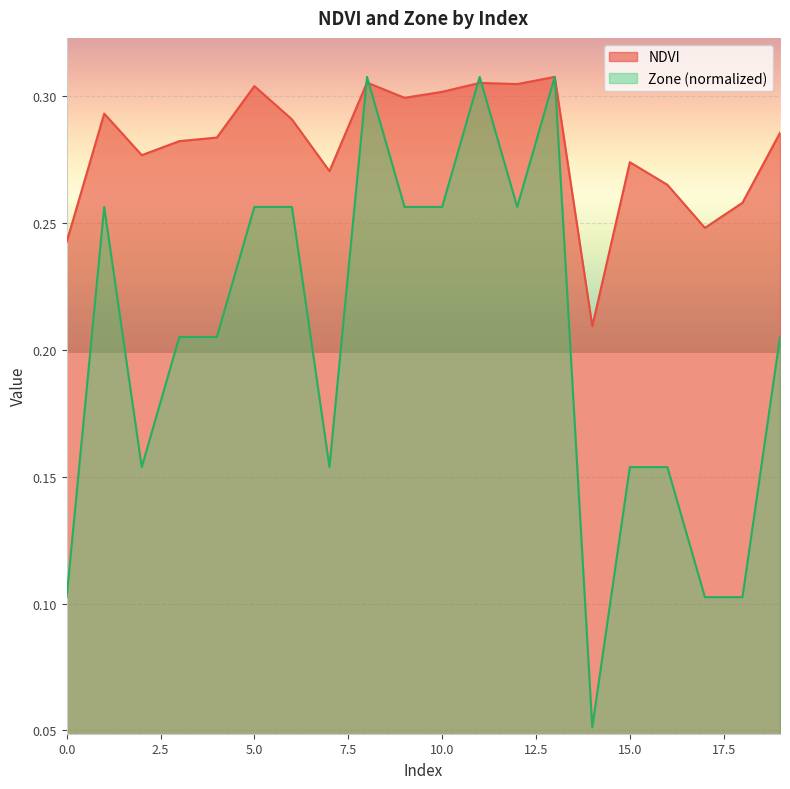

True or false: NDVI has more than 0 points higher than both neighbors.

True